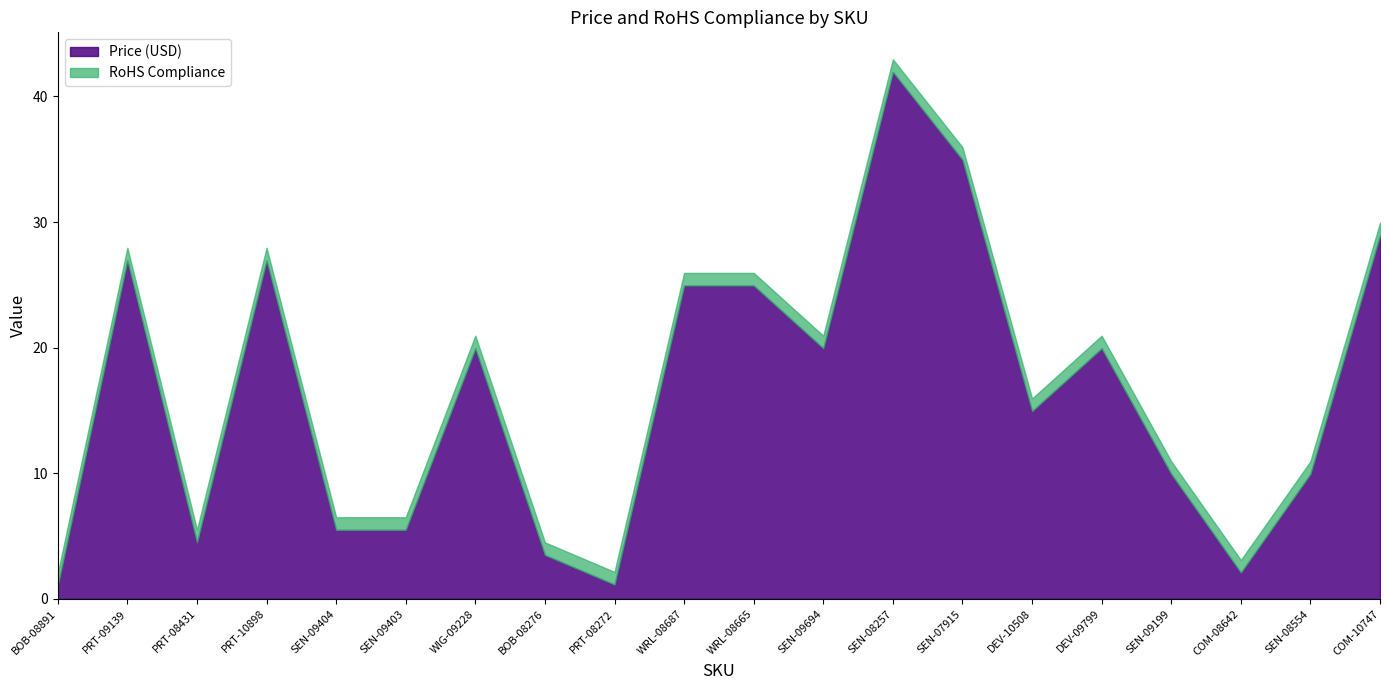

What position from the right is SEN-08257?

8